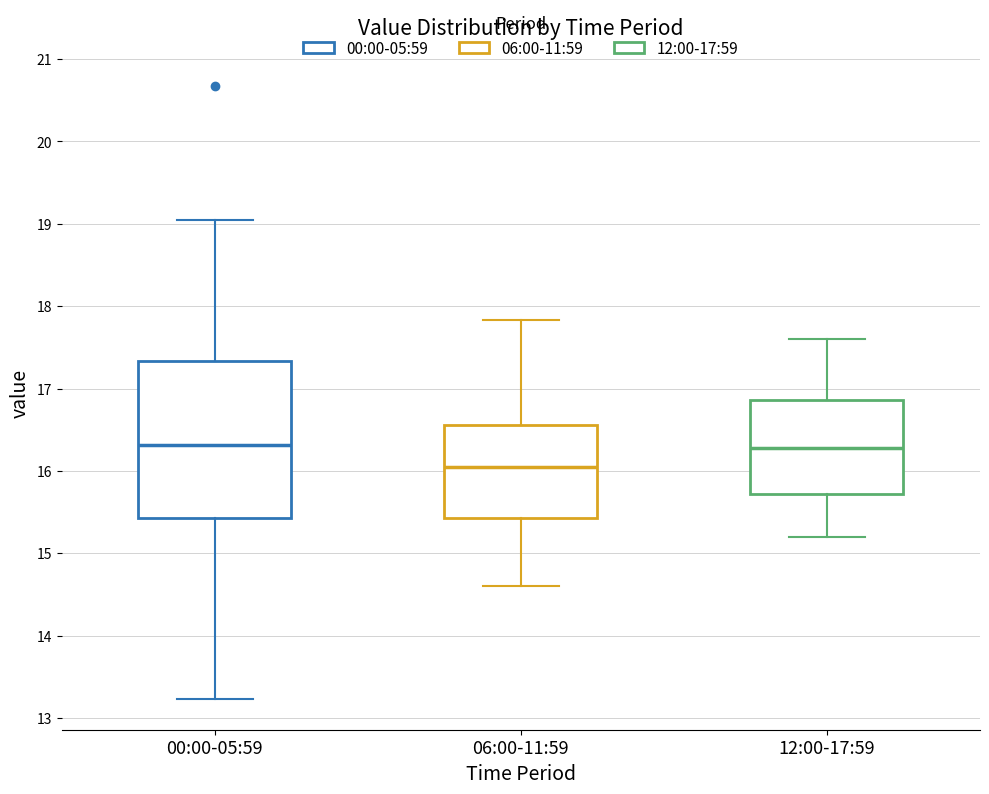

Which box's median line is the lowest?

06:00-11:59